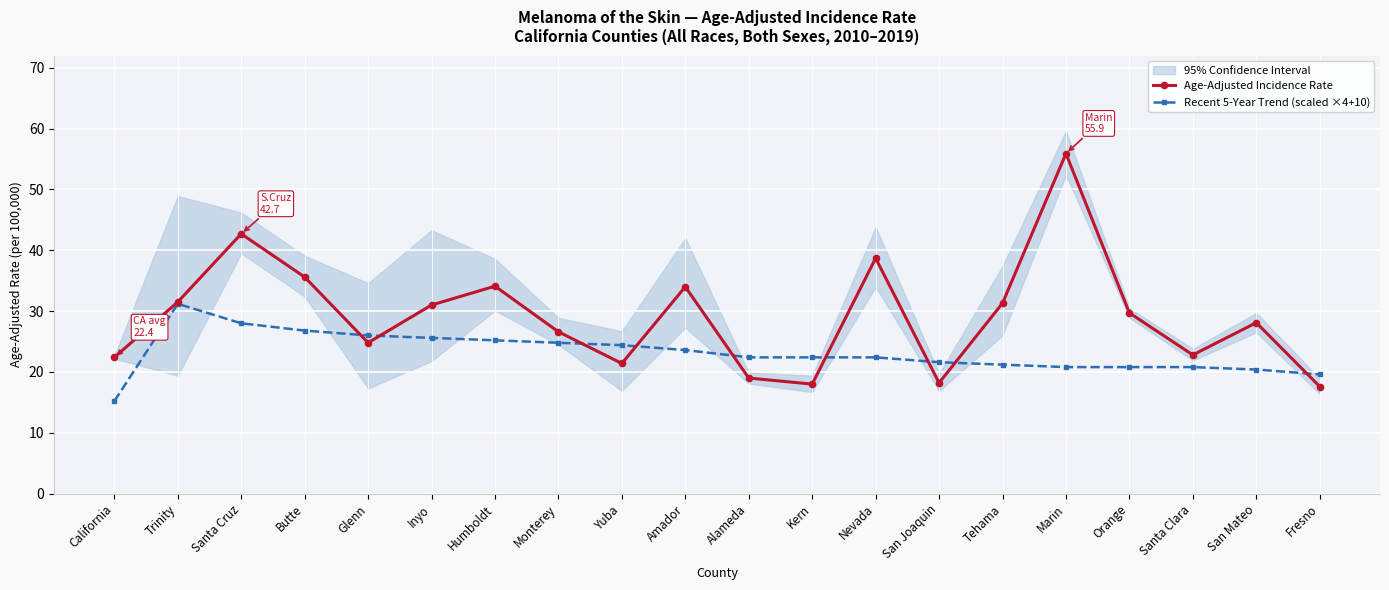

What is the sum of the Age-Adjusted Incidence Rate values at Kern and San Mateo?

46.1